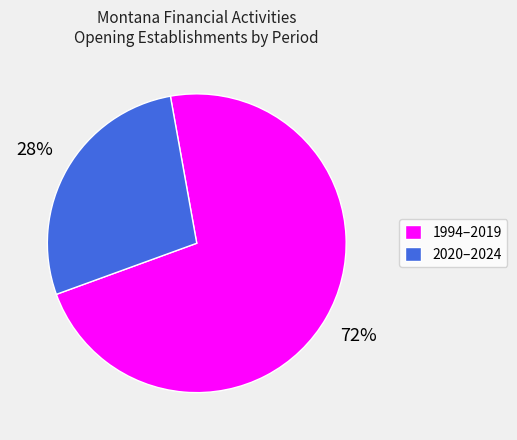

Which category has the smallest portion of the pie?

2020–2024